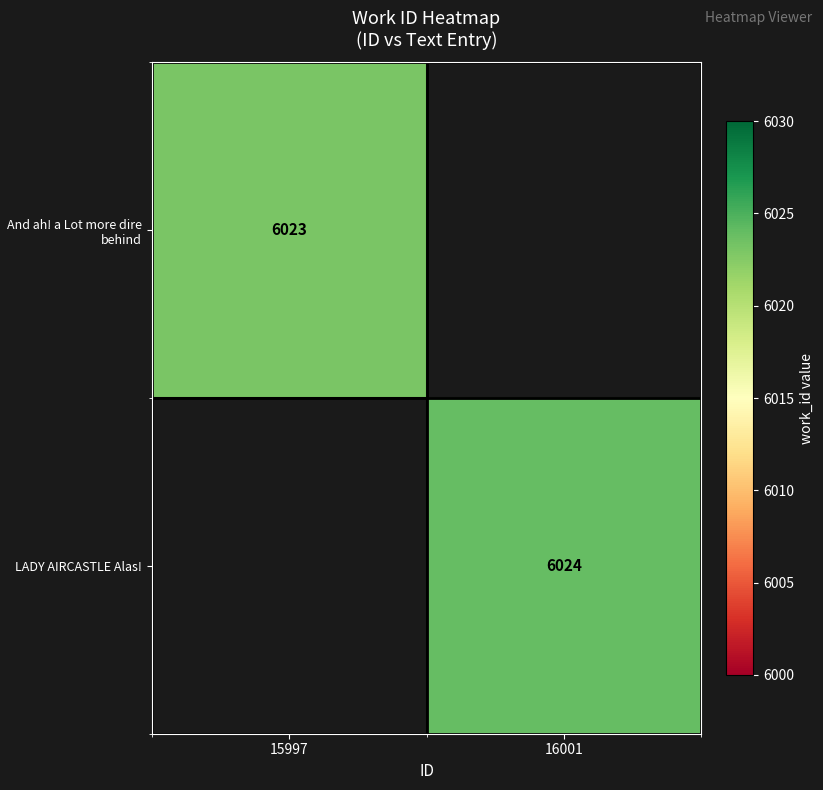

Is it true that LADY AIRCASTLE Alas! equals 8111 at 16001?

False